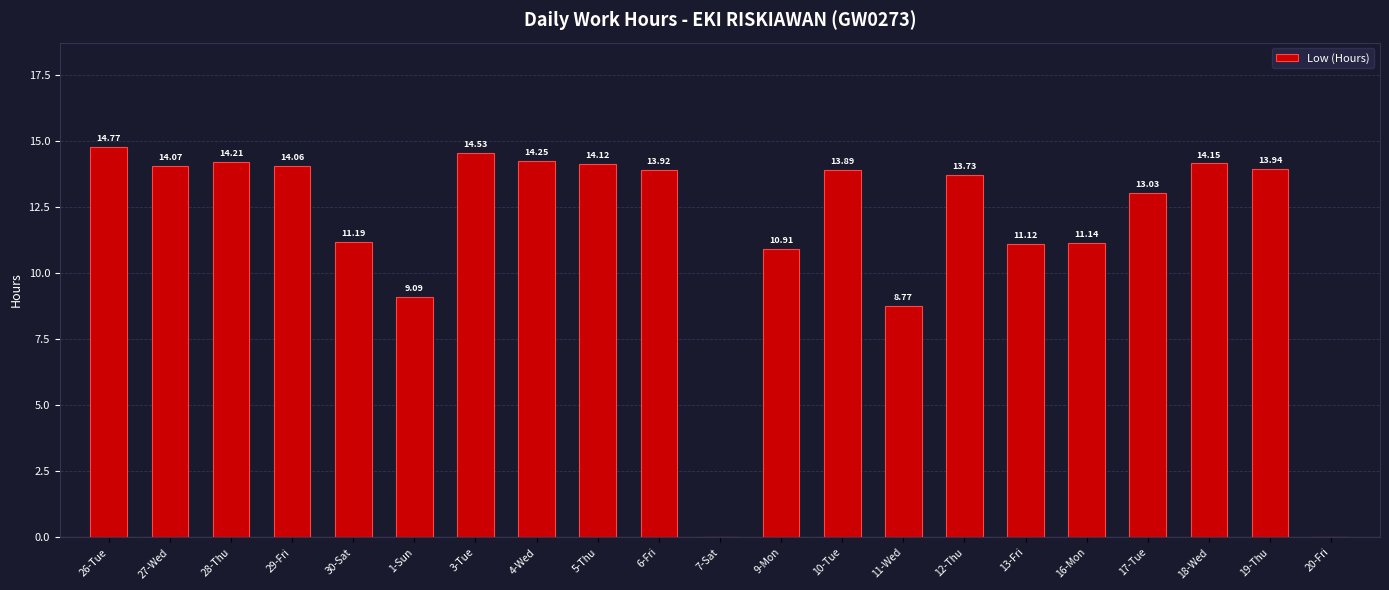

How many values exceed 13?

13